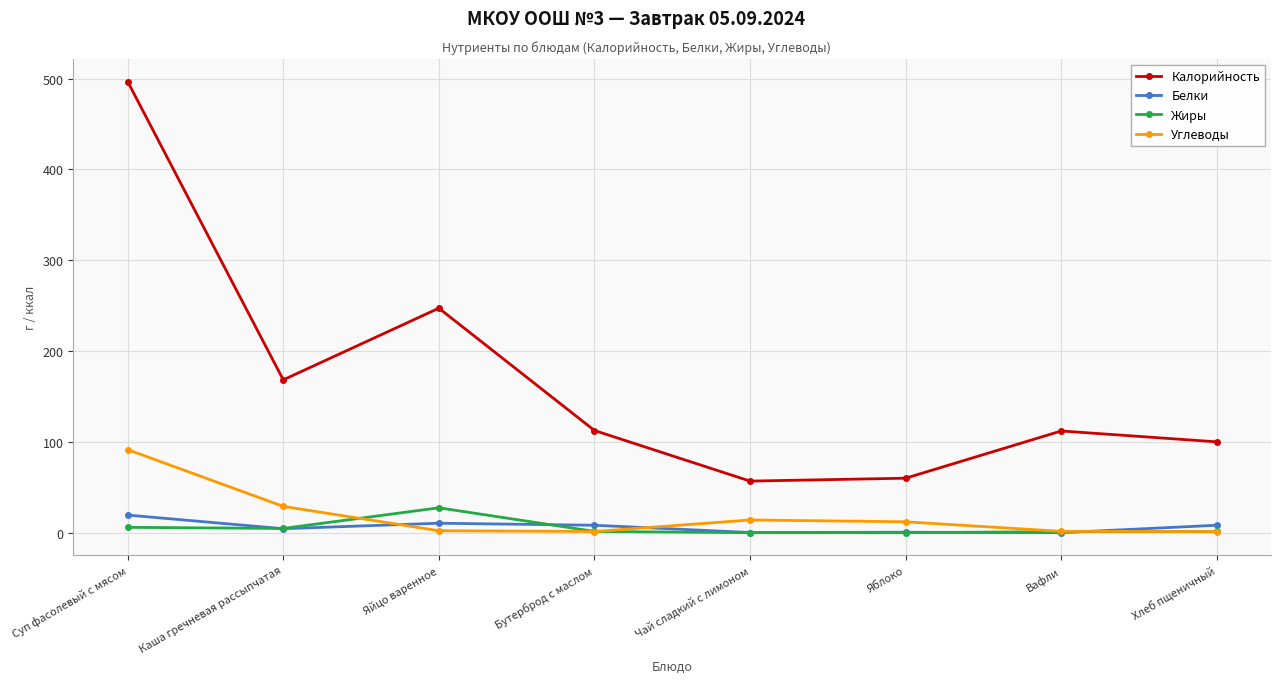

How many lines are shown in the chart?

4